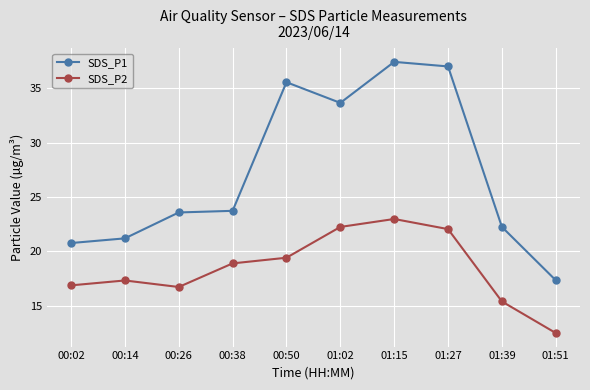

At how many categories does at least one series exceed 23?

6